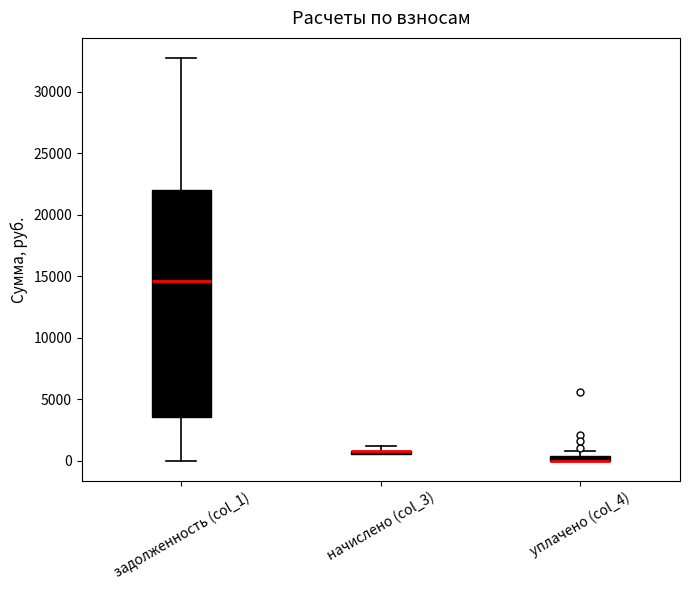

Where is the lower edge of the box for задолженность (col_1) on the y-axis? The values are not printed on the chart, so give them approximately, as read against the axis.

3500